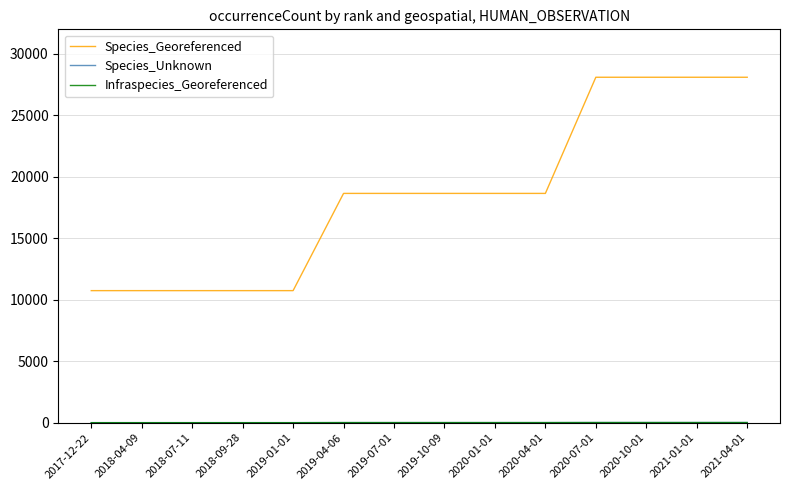

Which series changed the most between 2019-01-01 and 2020-04-01?

Species_Georeferenced